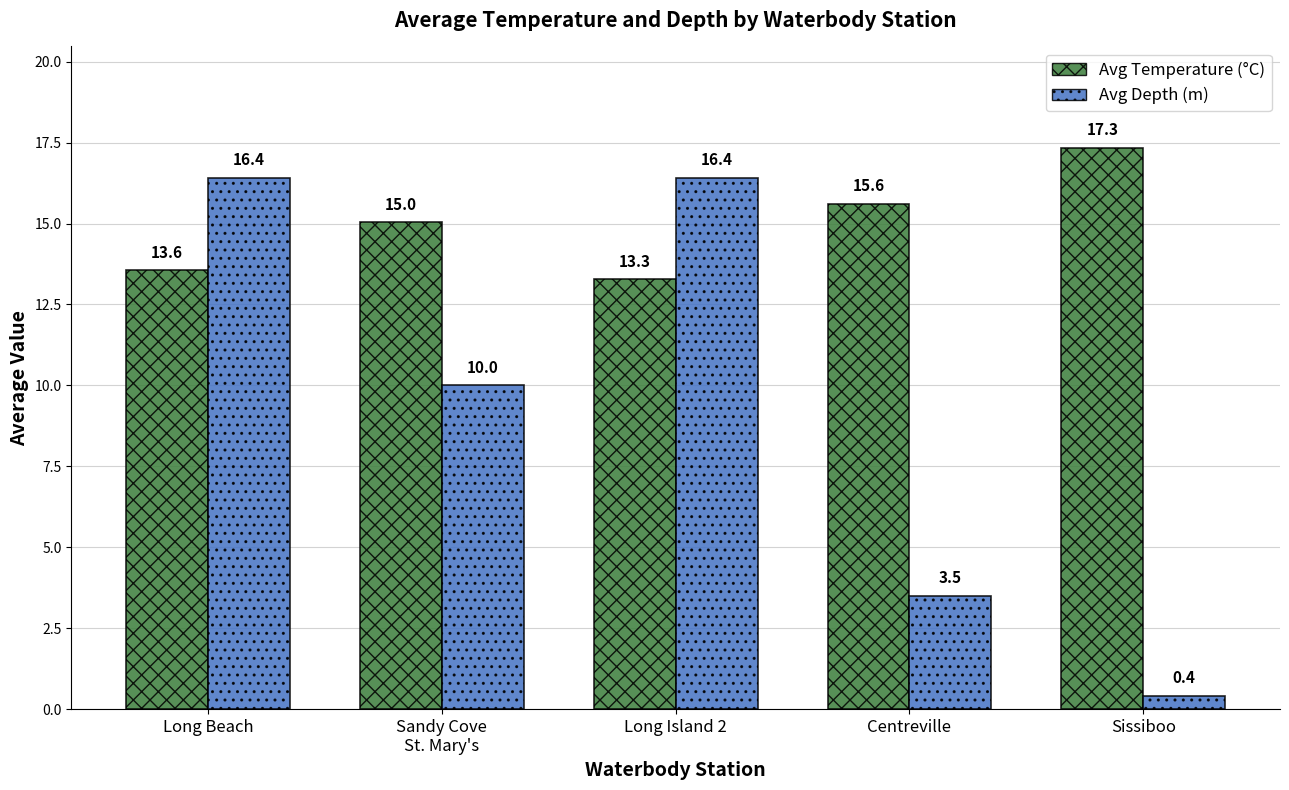

Which category has the lowest value in the Avg Depth (m) series?

Sissiboo